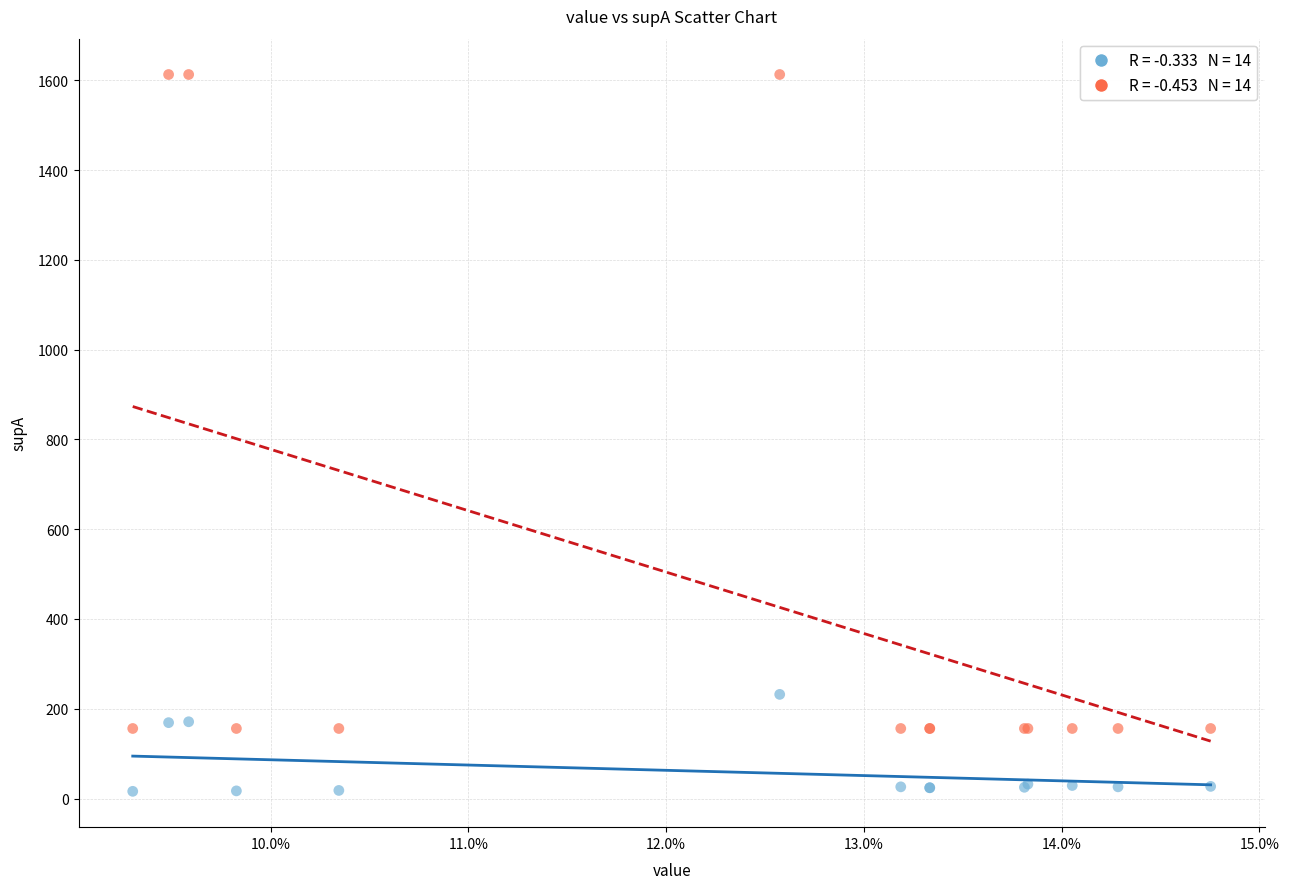

Across all series, what Y value is closest to 814?

232